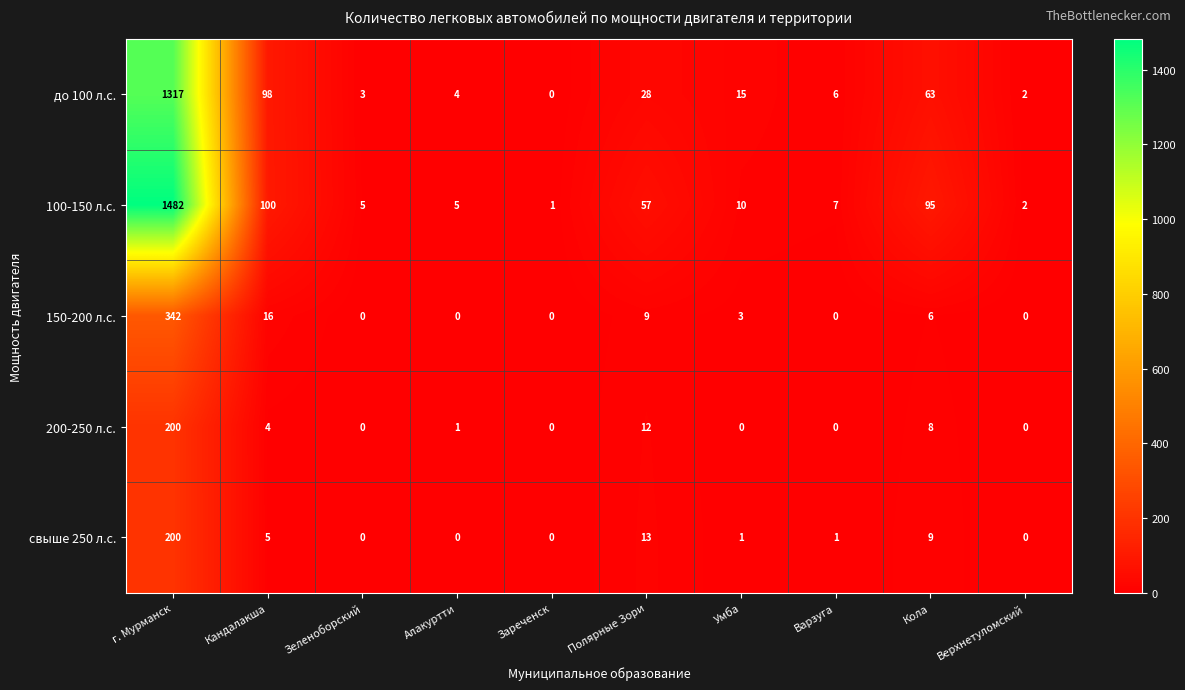

Which series changed the most between Кандалакша and Алакуртти?

100-150 л.с.